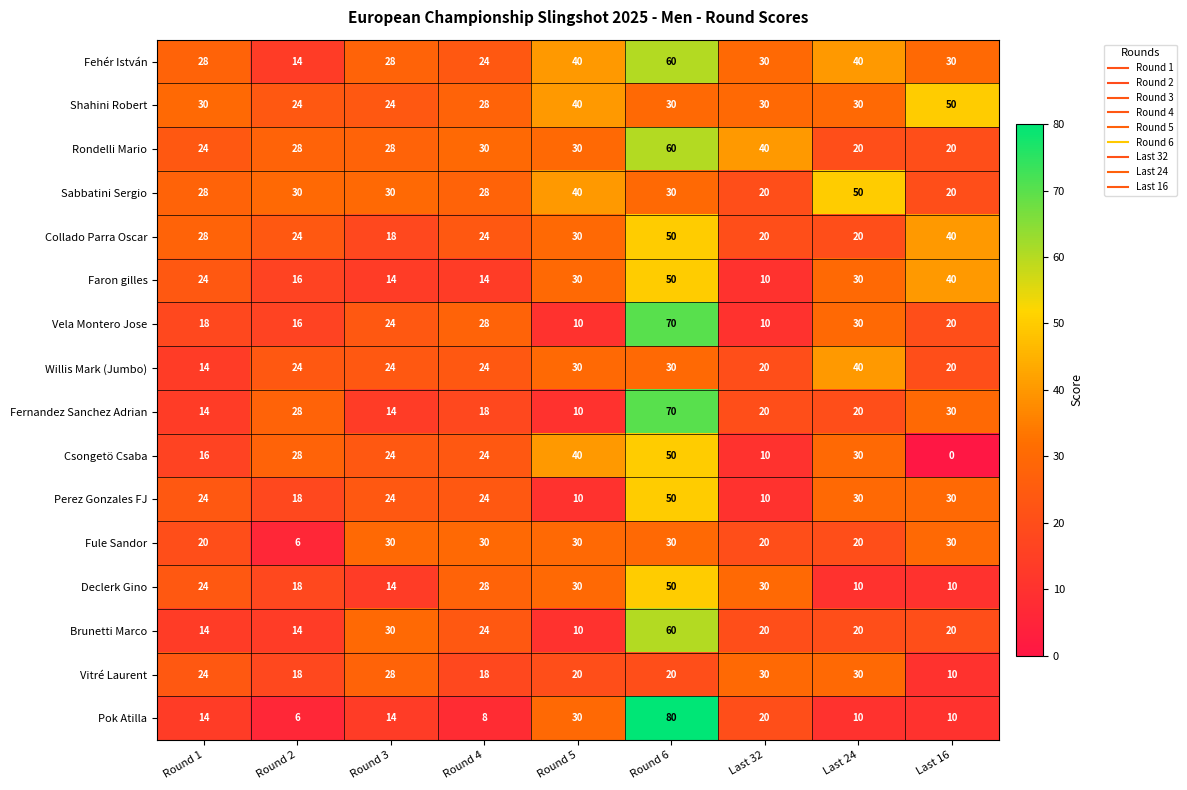

Count the Vitré Laurent values in the range 18 to 28.

6